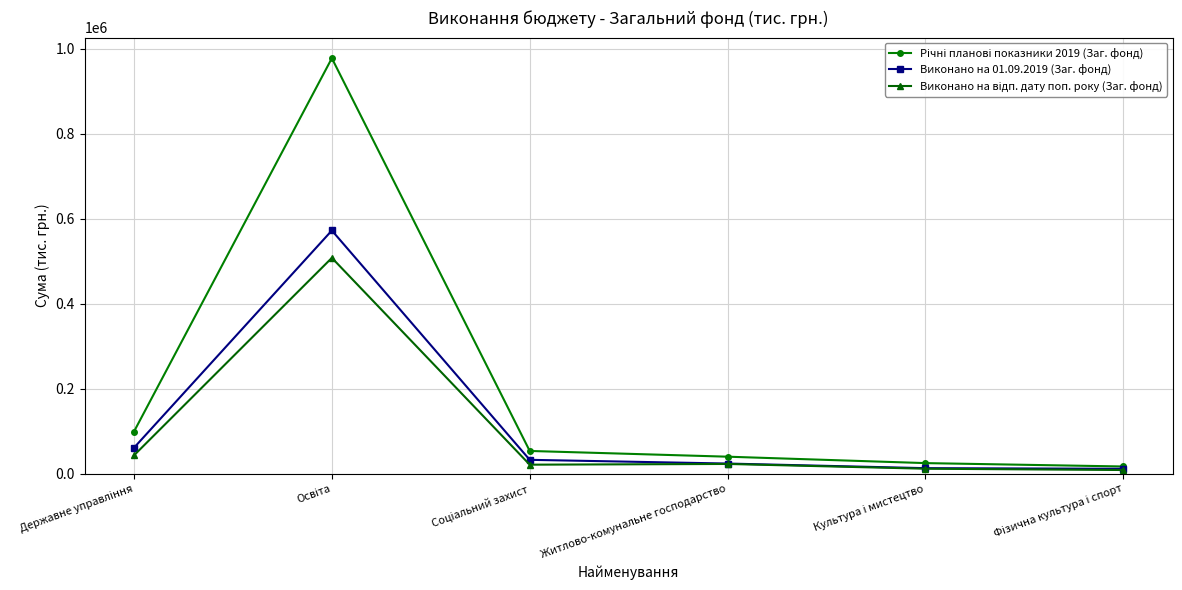

What is the difference between the maximum and second lowest values in the Виконано на 01.09.2019 (Заг. фонд) series?

559347.7